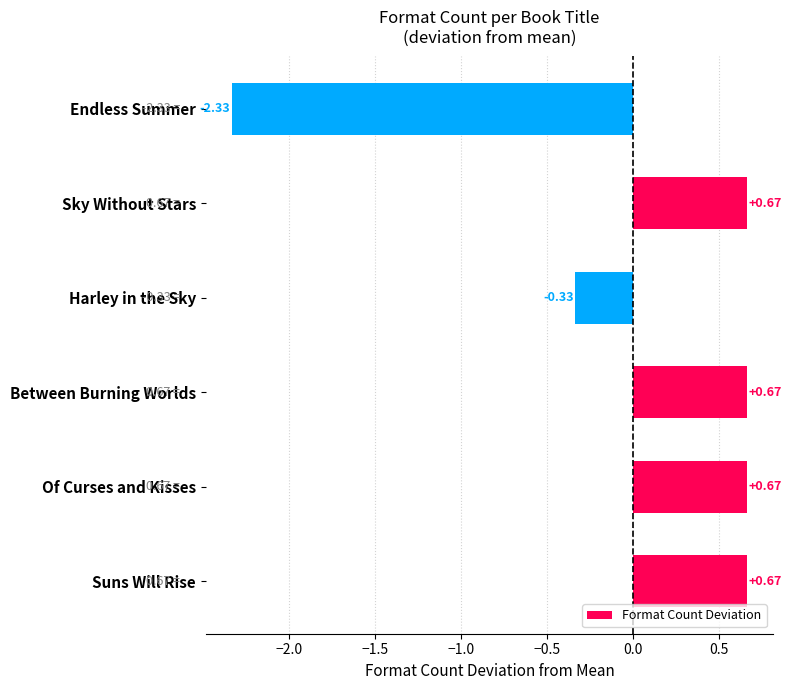

What is the change in value from Between Burning Worlds to Harley in the Sky?

-1.0